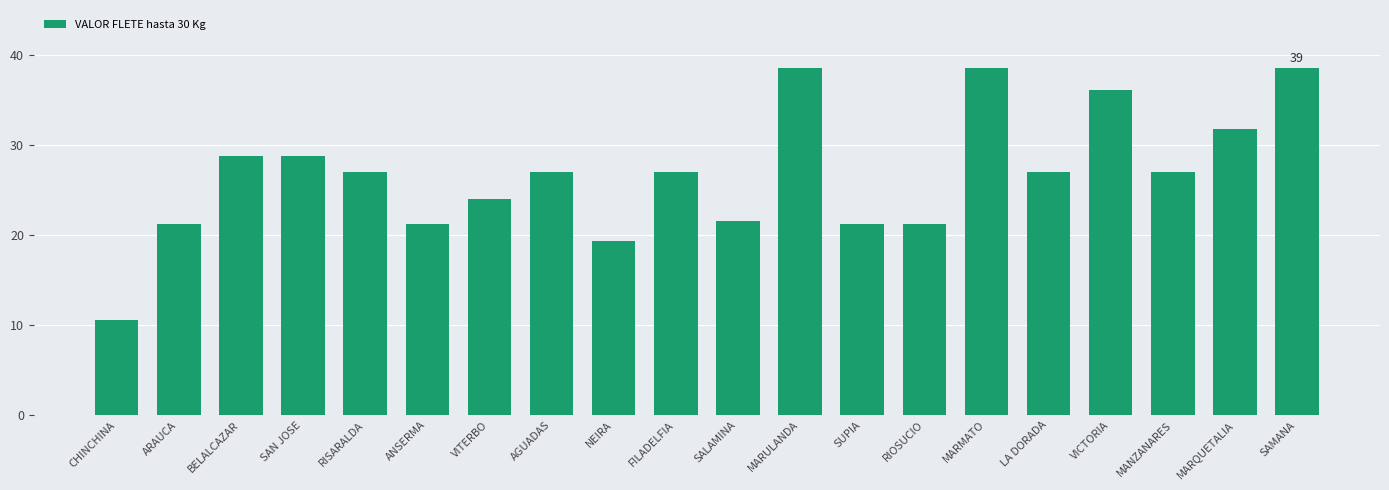

Does the chart contain any negative values?

No